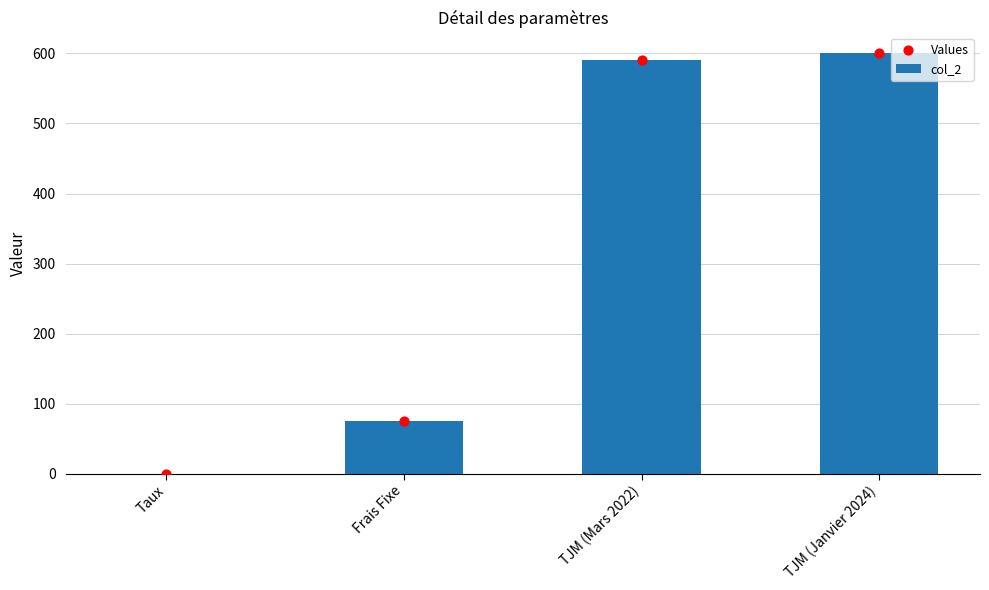

What are all the series names shown in the legend?

col_2, Values